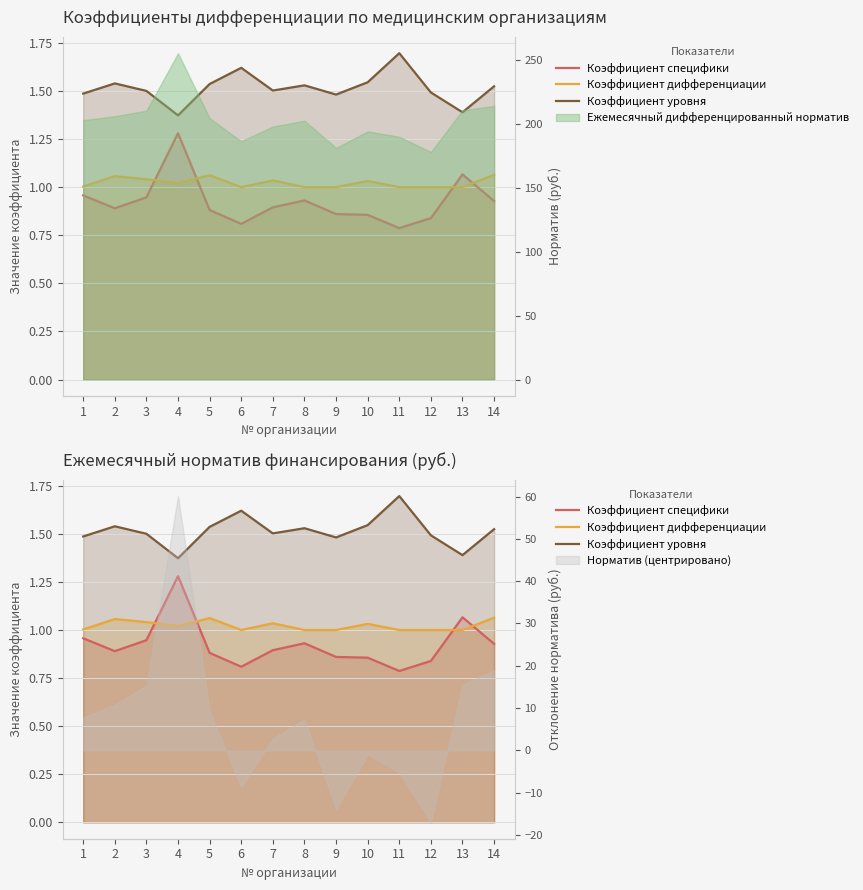

What is the approximate value of Коэффициент специфики at 14?

0.9